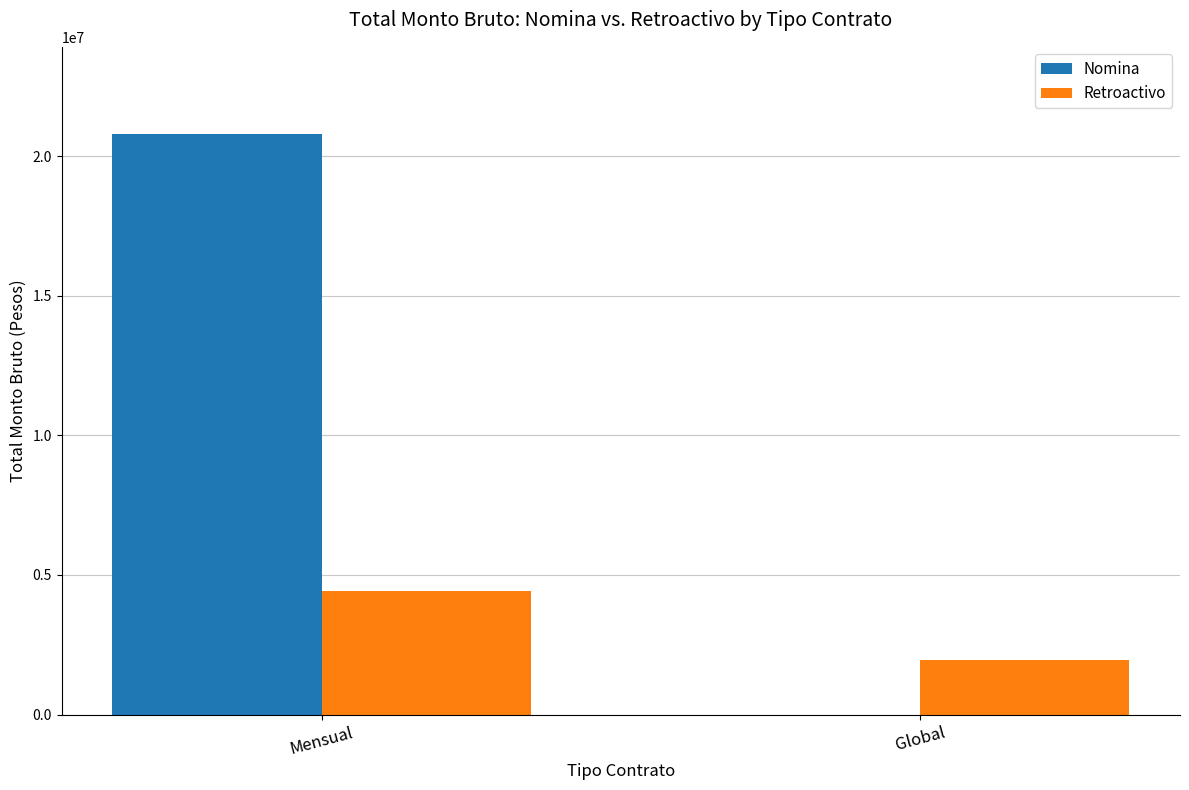

What is the maximum value shown in the chart?

20794334